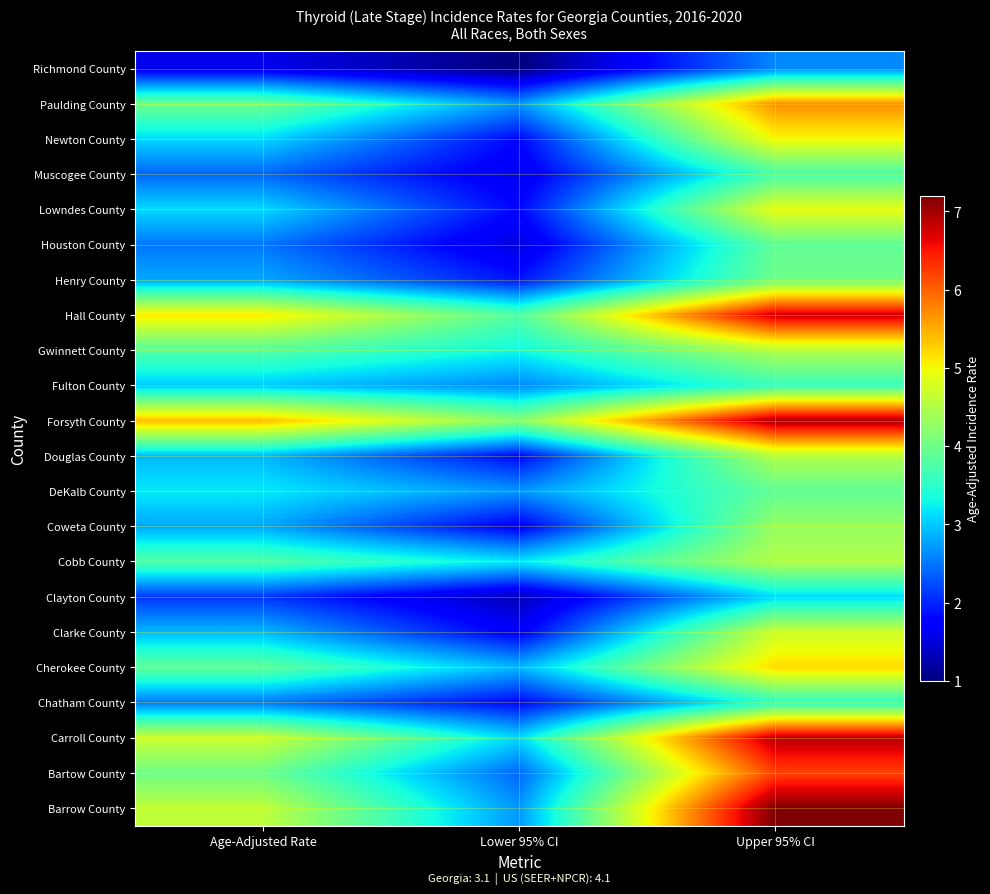

What is the difference between the highest and lowest values at Age-Adjusted Rate?

3.8